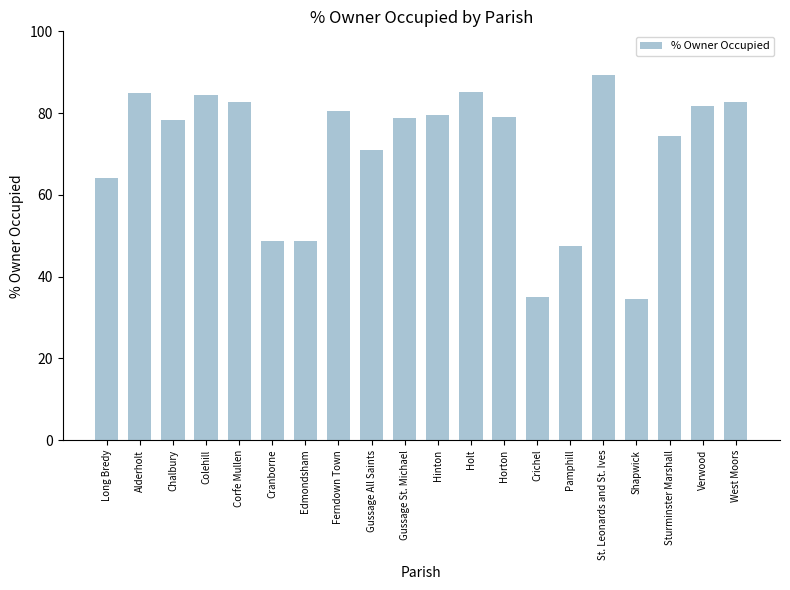

Where does the data first go above 79?

Alderholt